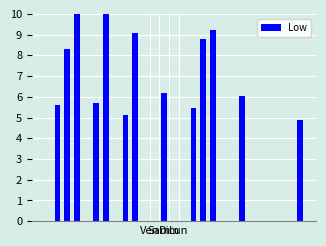

Reading left to right, transcribe all the data shown in this chart.

0.0	5.6	8.3	11.1	0.0	5.7	11.3	0.0	5.1	9.1	0.0	0.0	6.2	0.0	0.0	5.5	8.8	9.2	0.0	0.0	6.0	0.0	0.0	0.0	0.0	0.0	4.9